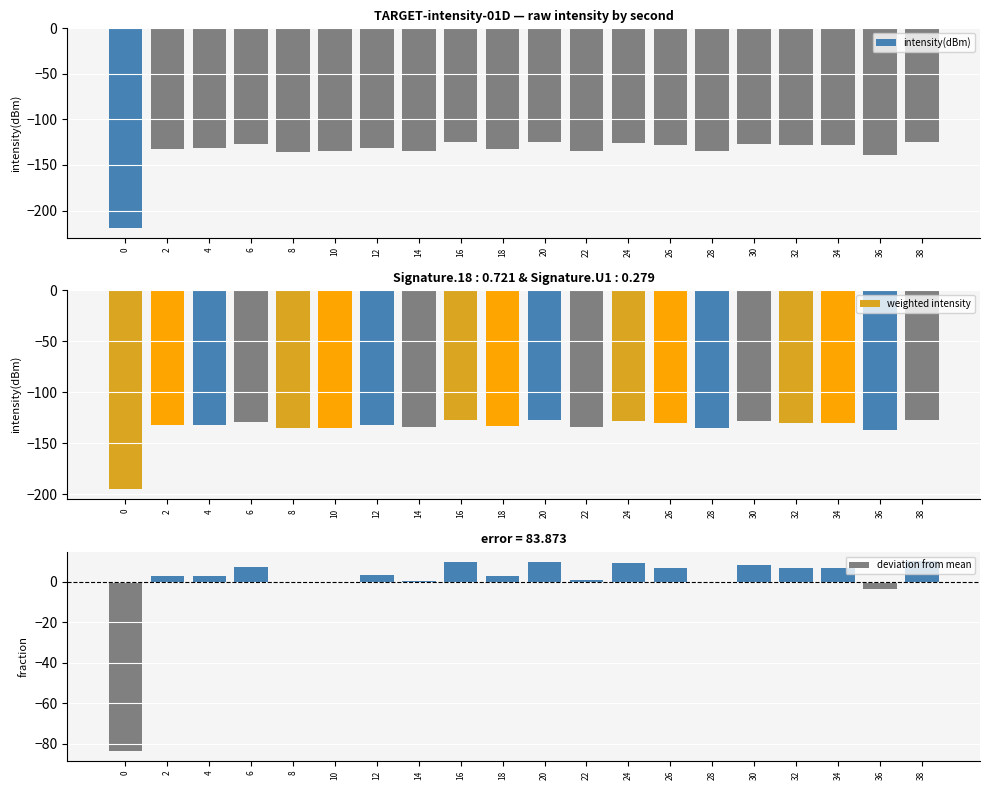

Are the bars horizontal?

No